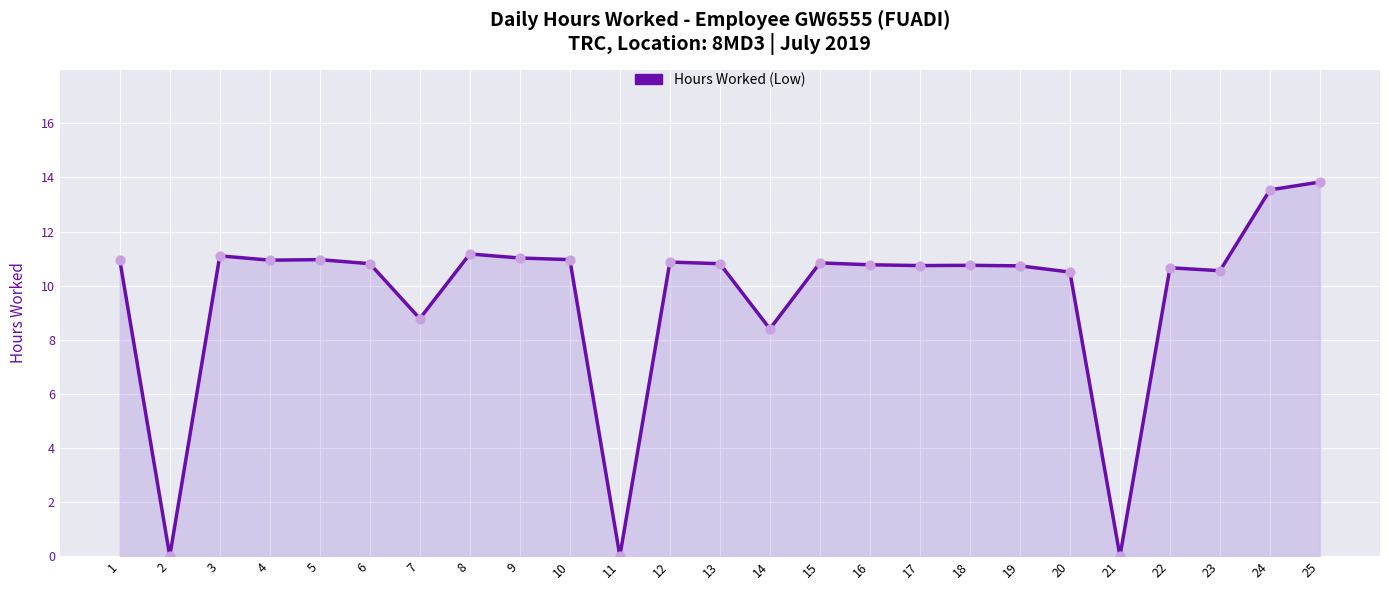

Approximately how many times larger is the value at 10 compared to 8?

1.0